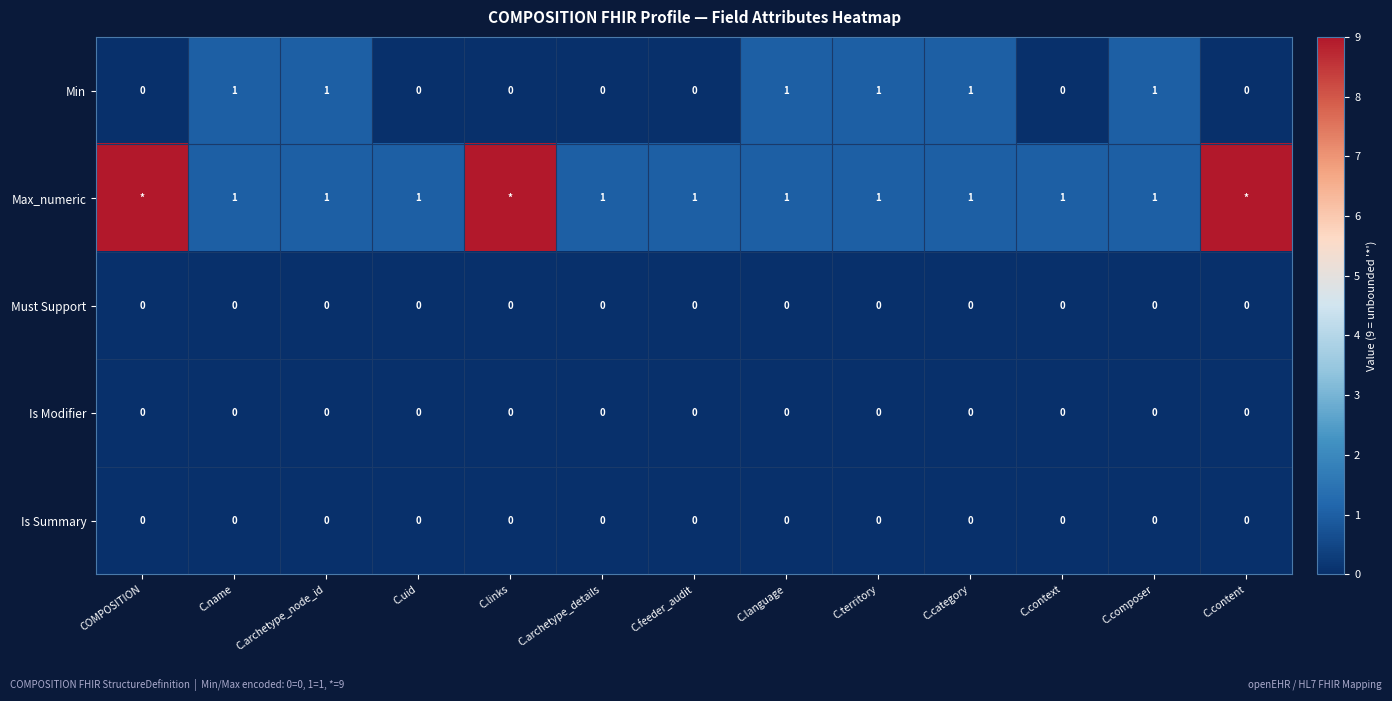

How many Min values are between 0 and 1?

13